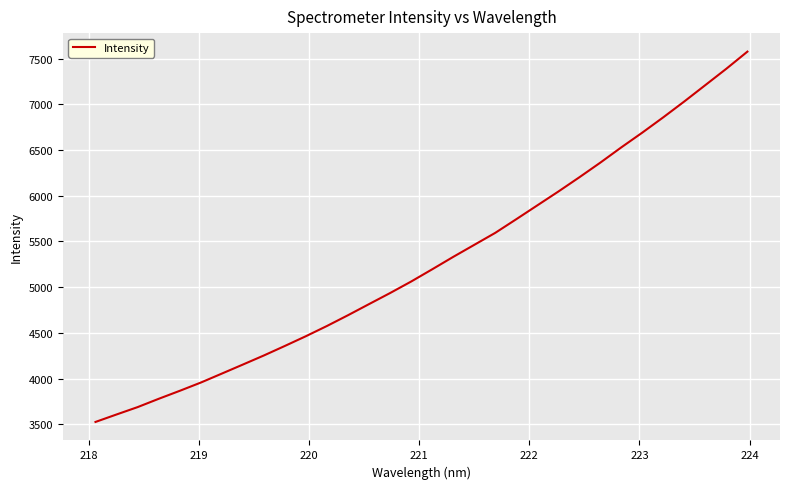

What is the minimum value shown in the chart?

3524.7